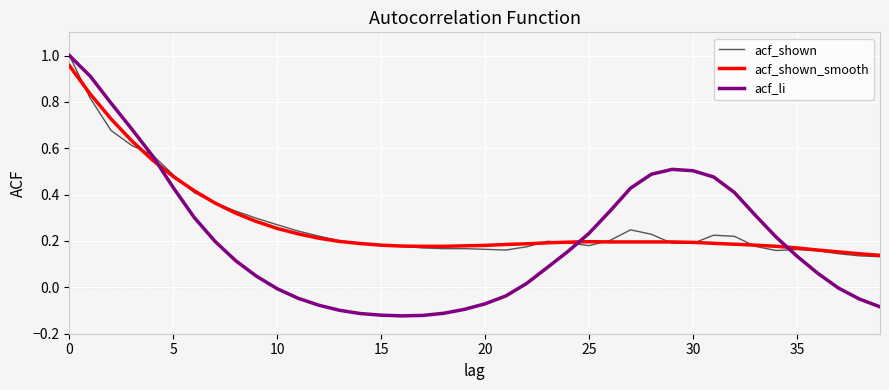

Which series has the widest spread of values?

acf_li